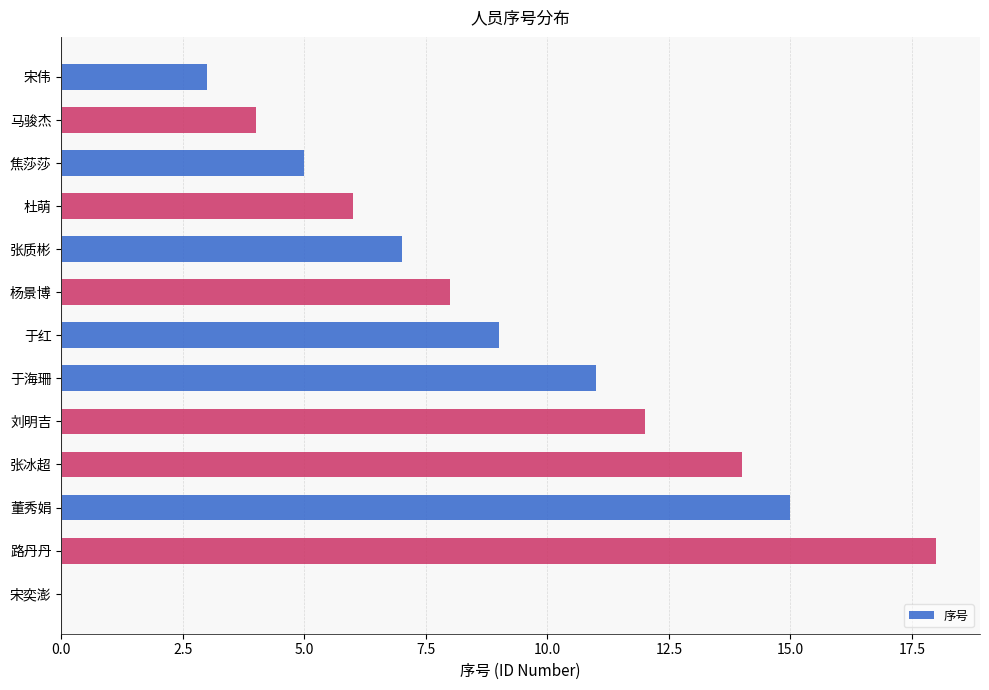

At which category does the chart reach its peak across all series?

路丹丹